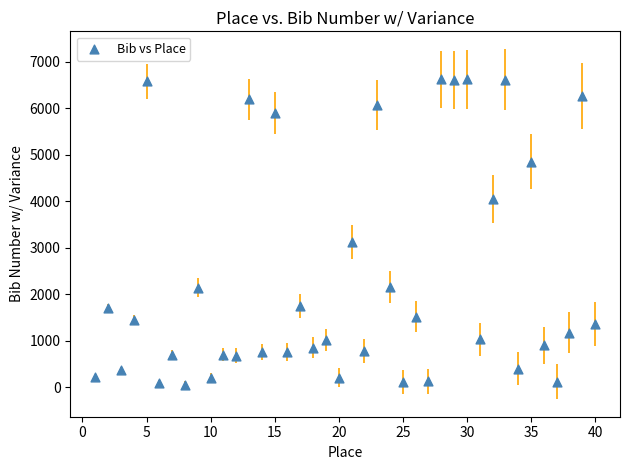

What is the range of Y values (max minus min)?

6565